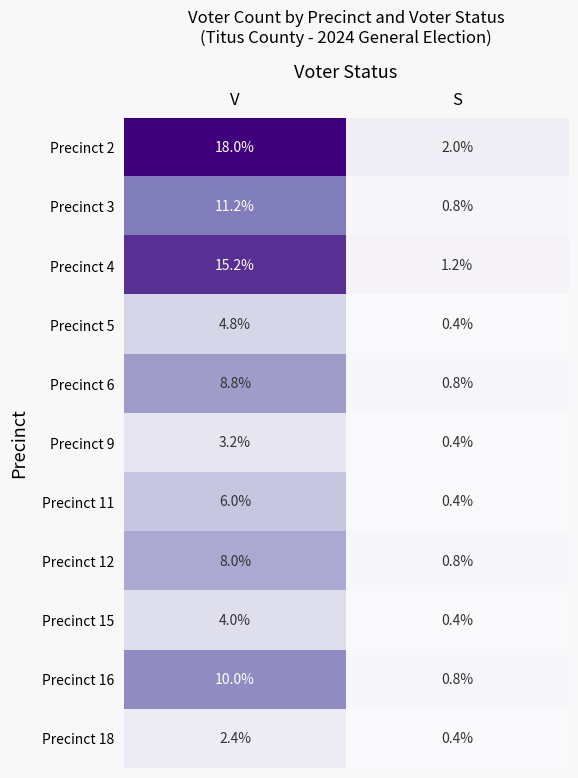

Count the number of data series in this chart.

11